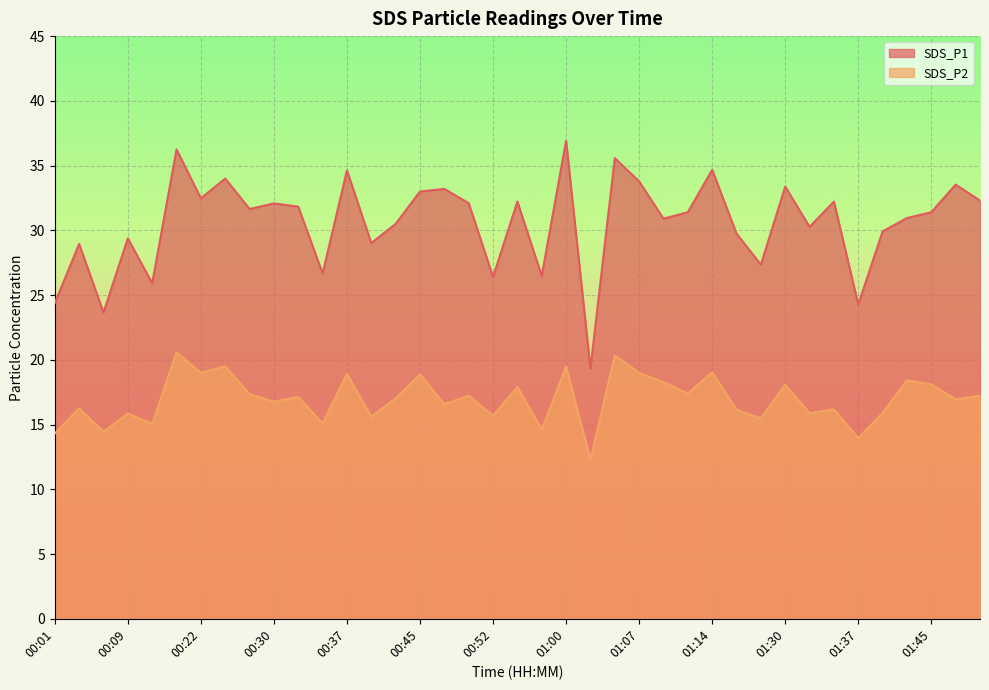

Which series has the widest spread of values?

SDS_P1